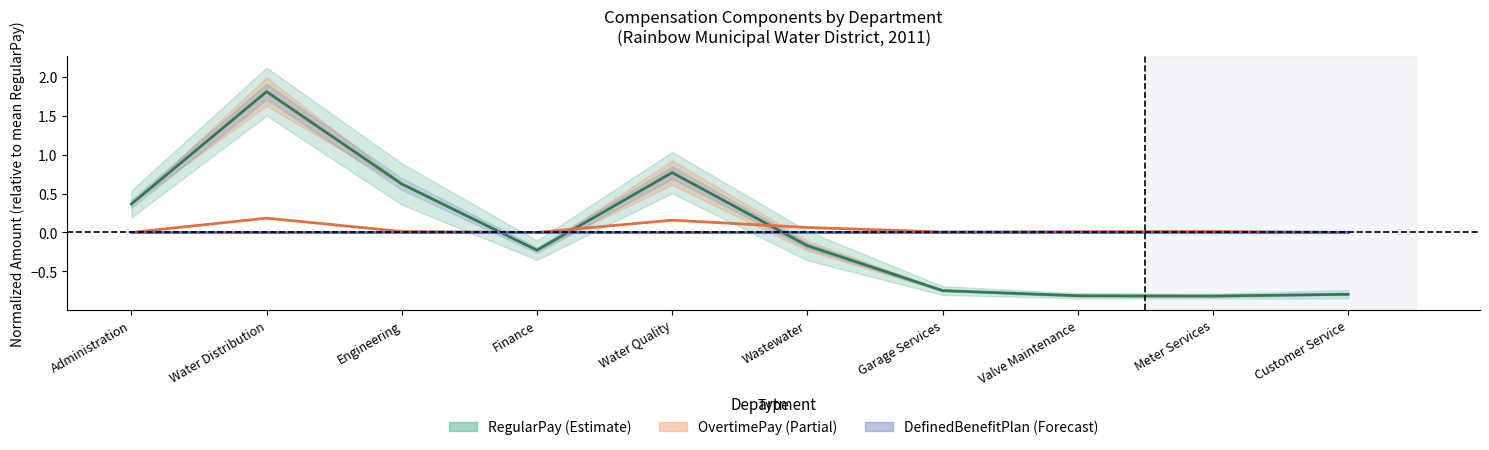

The OvertimePay series shows 0.1 at Wastewater. True or false?

False